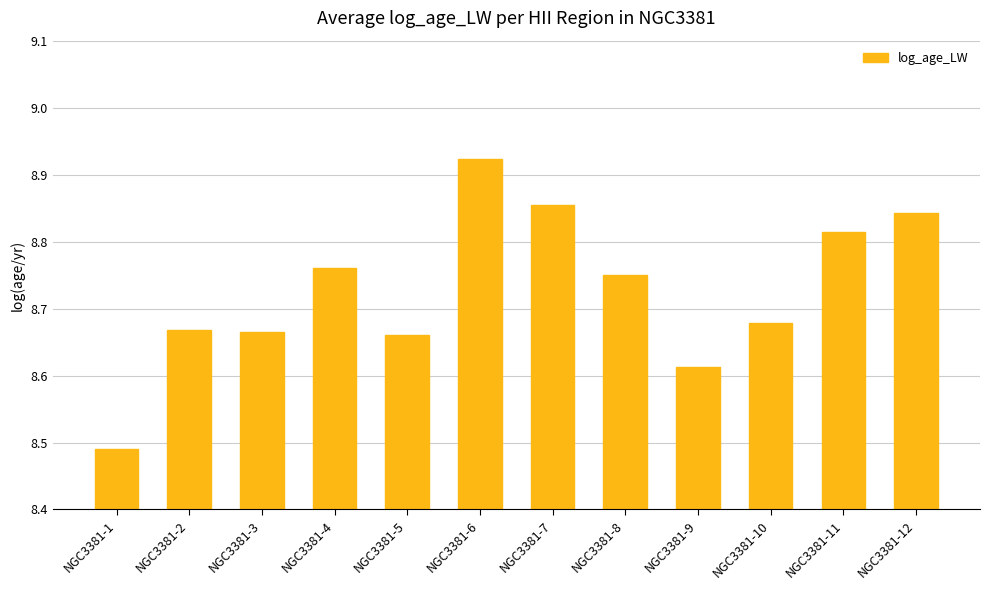

What is the difference between the values at NGC3381-6 and NGC3381-5?

0.3